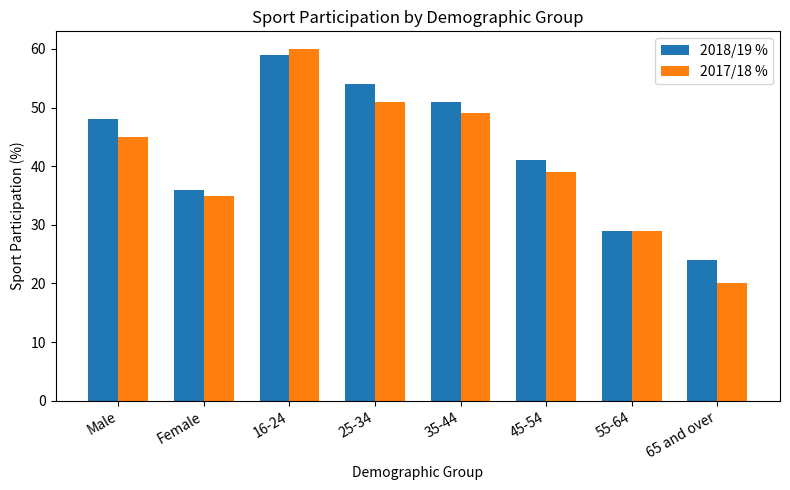

What is the difference between the highest and lowest values at 65 and over?

4